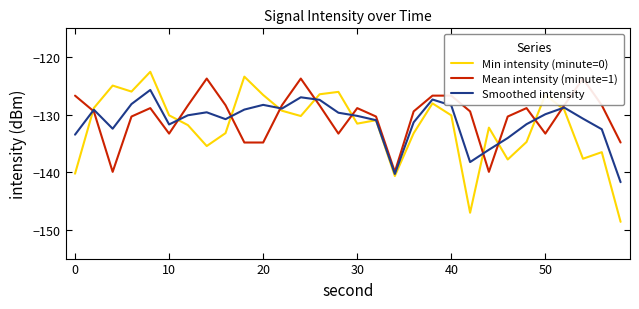

Reading left to right, list all the values displayed in this chart.

Min intensity (minute=0): -140.2	-128.8	-124.9	-126.0	-122.6	-130.1	-131.8	-135.4	-133.2	-123.4	-126.6	-129.3	-130.2	-126.5	-126.0	-131.6	-131.0	-140.7	-133.2	-128.0	-130.1	-147.0	-132.3	-137.8	-134.7	-126.6	-129.1	-137.7	-136.5	-148.6
Mean intensity (minute=1): -126.7	-129.4	-139.9	-130.3	-128.9	-133.3	-128.4	-123.7	-128.4	-134.8	-134.8	-128.4	-123.7	-128.4	-133.3	-128.9	-130.3	-139.9	-129.4	-126.7	-126.7	-129.4	-139.9	-130.3	-128.9	-133.3	-128.4	-123.7	-128.4	-134.8
Smoothed intensity: -133.5	-129.1	-132.4	-128.2	-125.7	-131.7	-130.1	-129.6	-130.8	-129.1	-128.3	-128.9	-127.0	-127.4	-129.7	-130.2	-131.0	-140.3	-131.3	-127.4	-128.4	-138.2	-136.1	-134.1	-131.6	-129.9	-128.8	-130.7	-132.5	-141.7